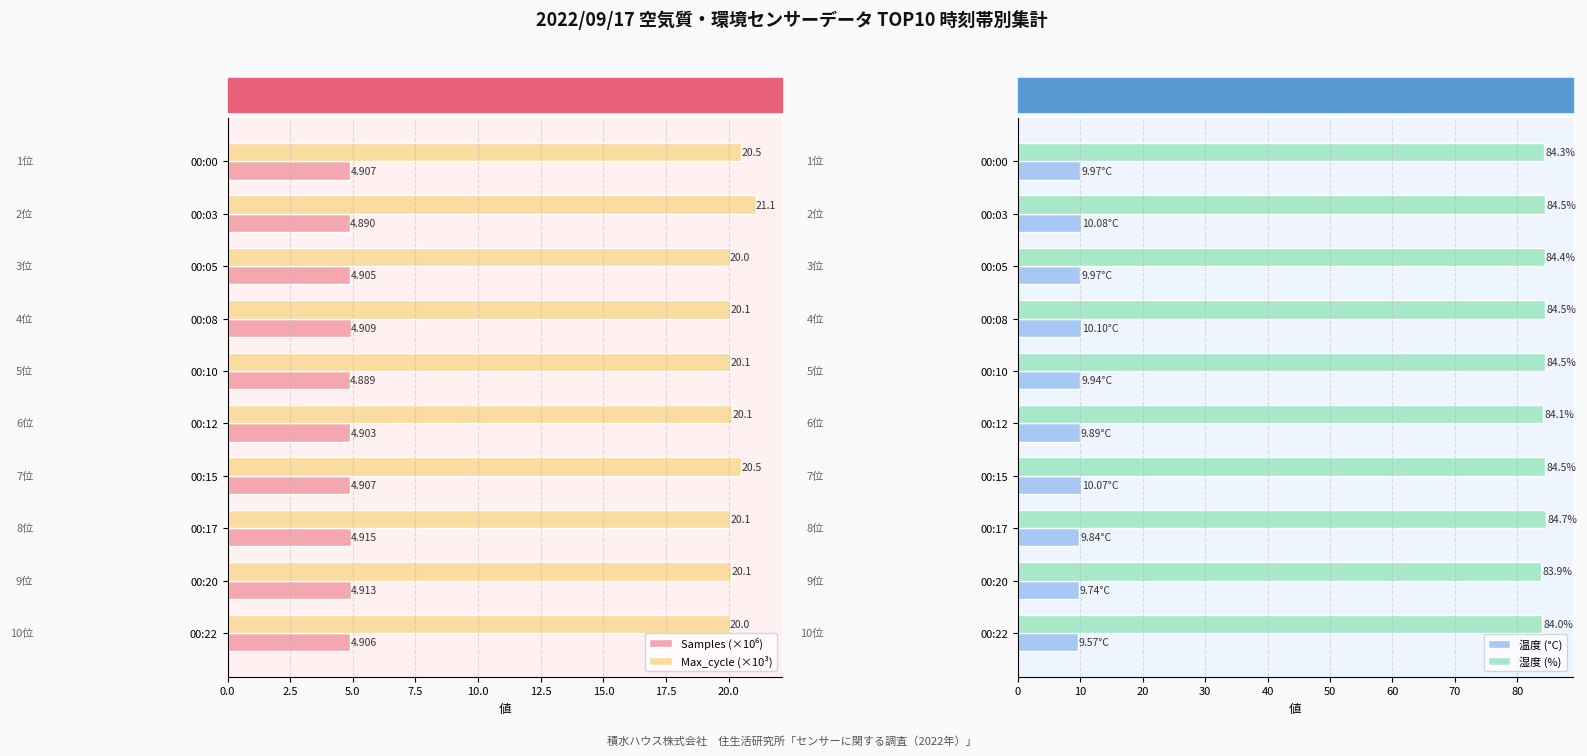

What is the sum of all 温度 (°C) values?

99.2